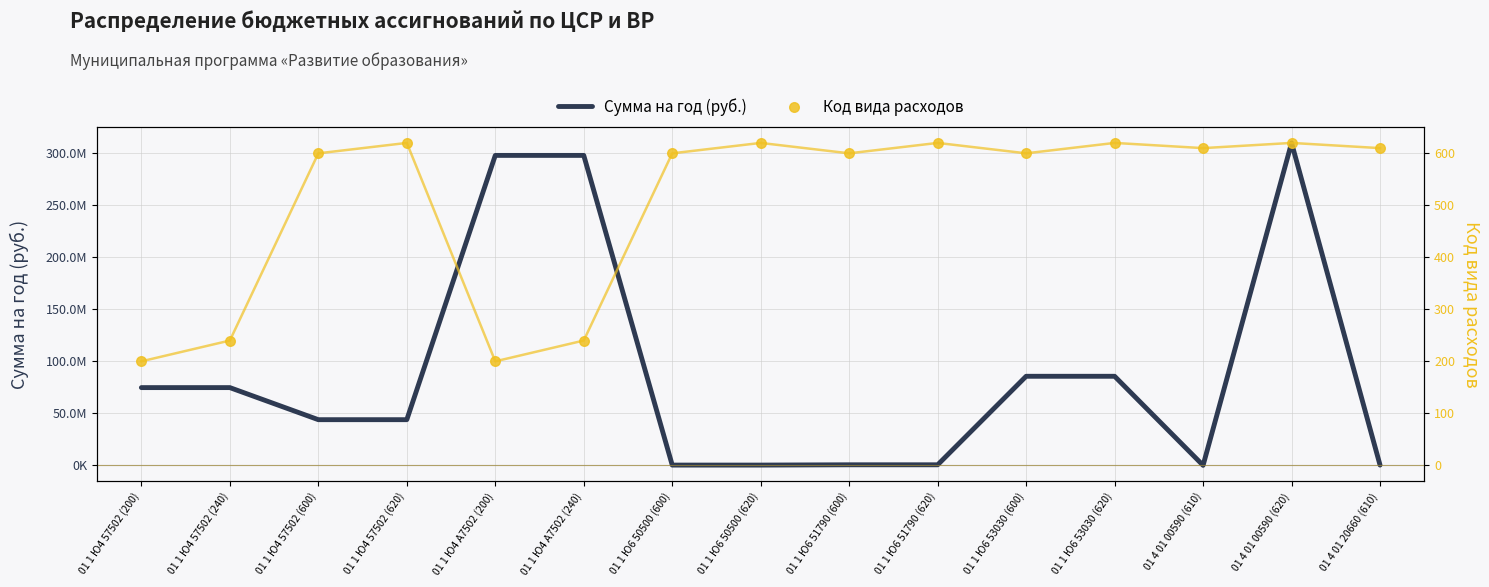

What are all the series names shown in the legend?

Сумма на год (руб.), Код вида расходов